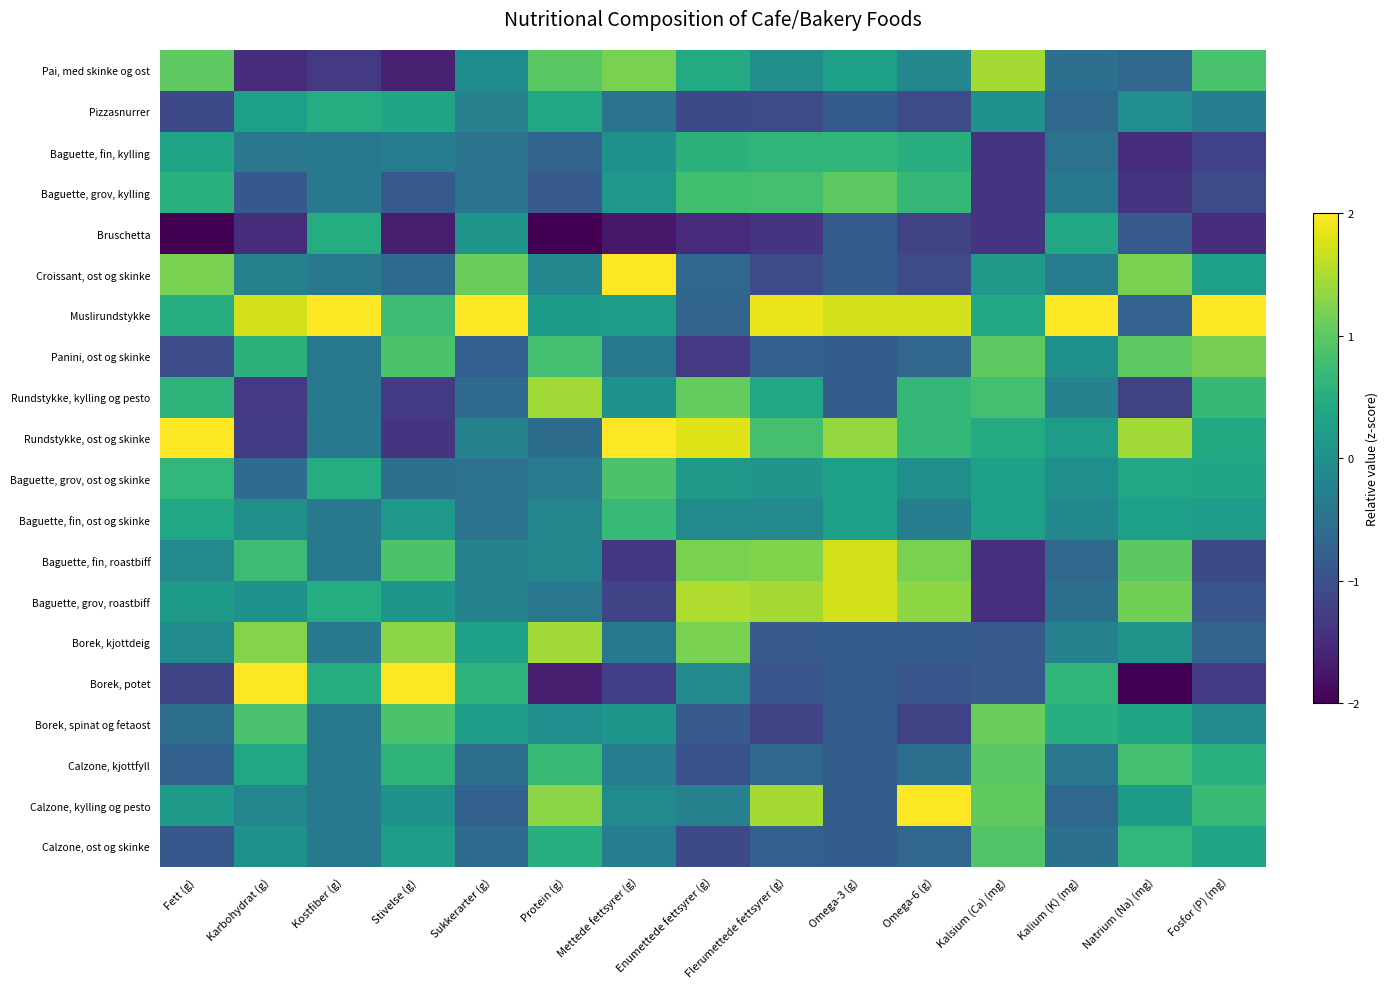

What is the spread (max minus min) of values at Fosfor (P) (mg)?

4.1